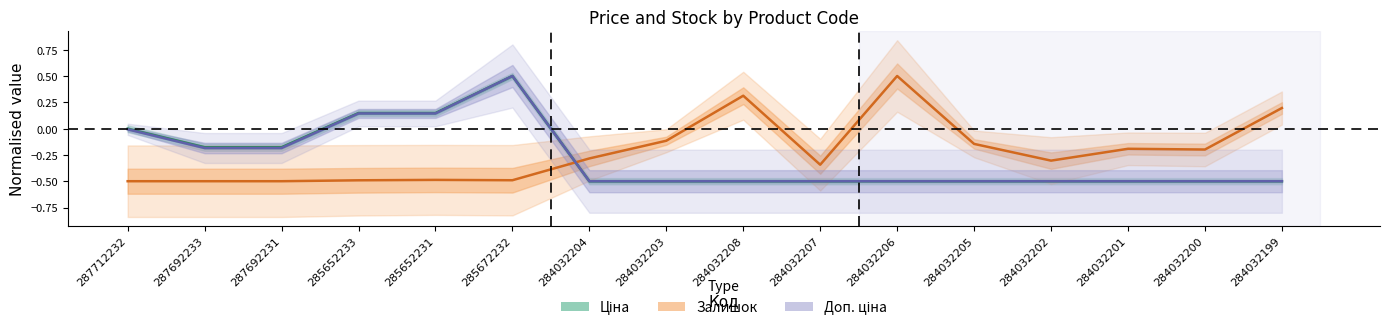

Which series has the widest spread of values?

Ціна